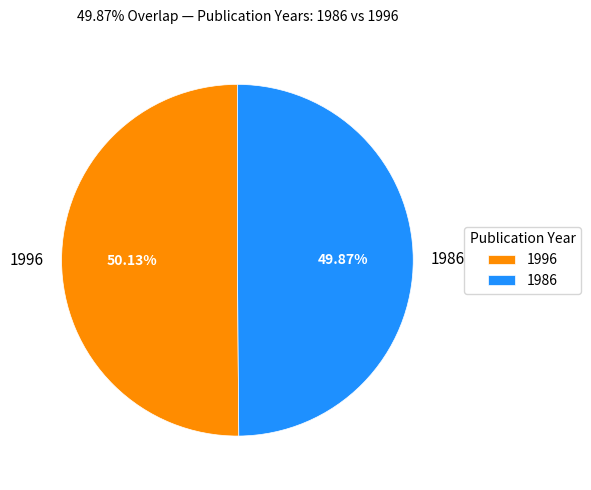

To the nearest percent, what is the average slice percentage?

50%